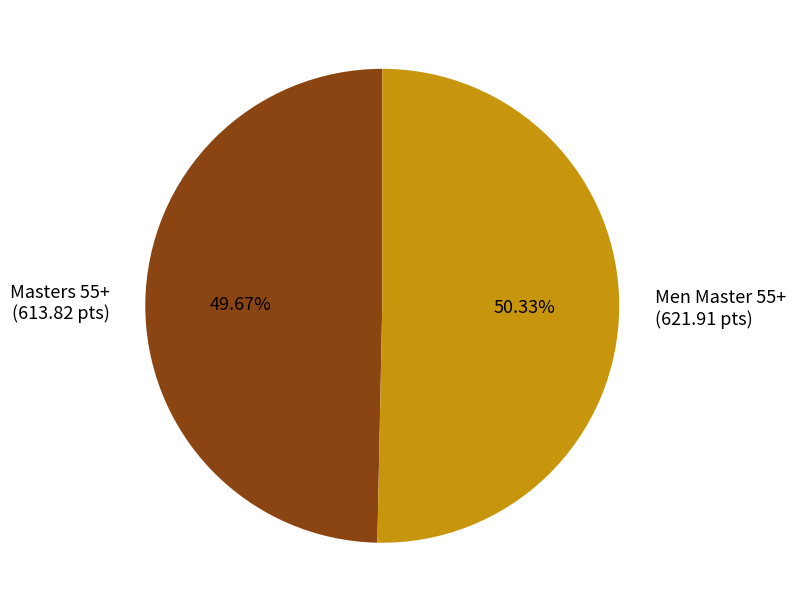

Is it true that Masters 55+ is 50% of the pie?

True